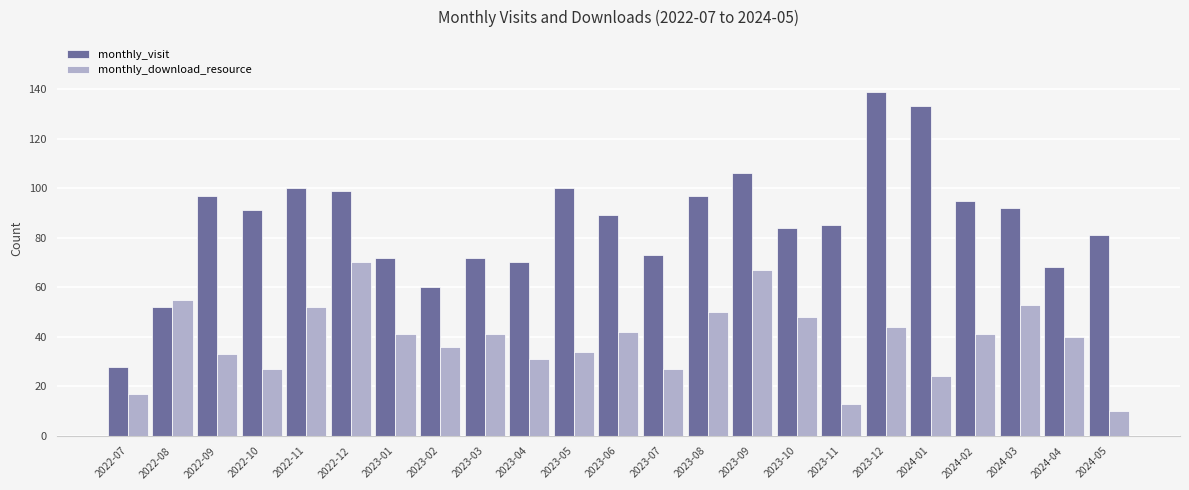

List the series in order of their peak value, highest first.

monthly_visit, monthly_download_resource